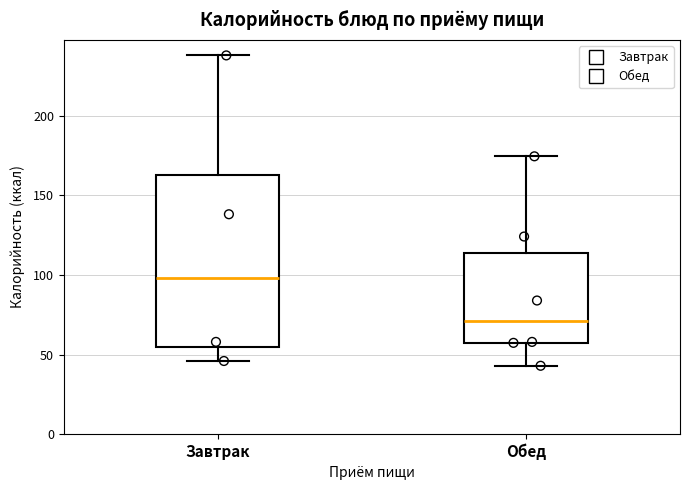

Reading left to right, transcribe this box plot: for each box, give where its median line is, the range the box spans, and where its two whiskers end, as read against the y-axis. The values are not printed on the chart, so give them approximately, as read against the axis.

Завтрак: median 100, box 55 to 165, whiskers 45 to 240
Обед: median 70, box 60 to 115, whiskers 45 to 175